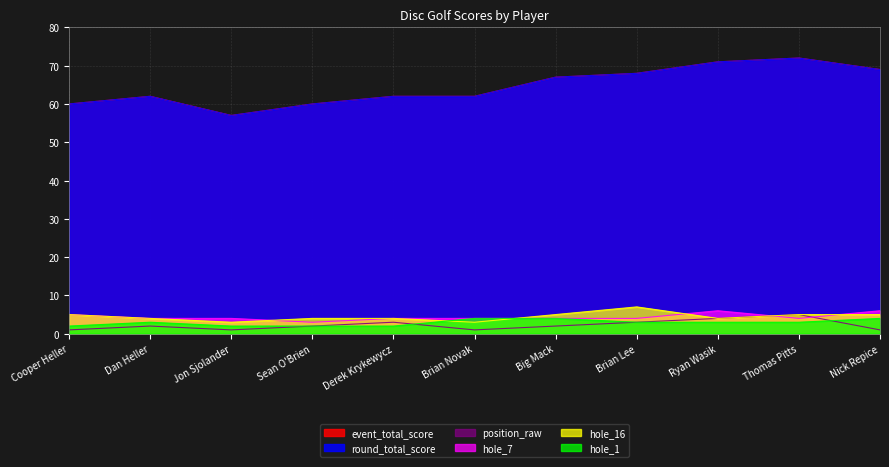

At how many categories does at least one series exceed 46?

11